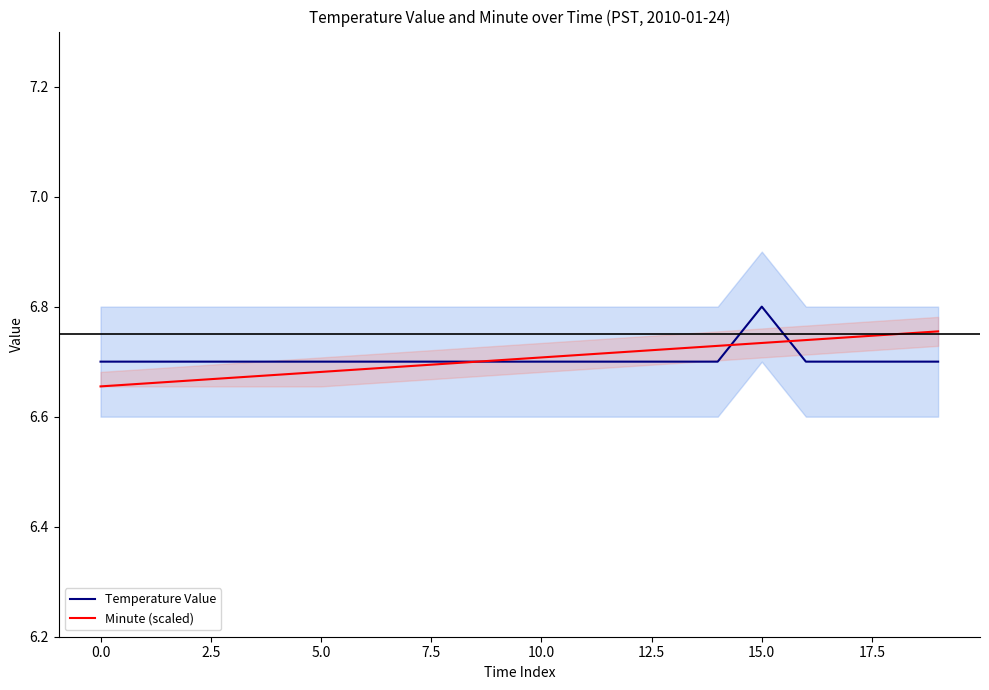

At how many categories does at least one series exceed 6?

20